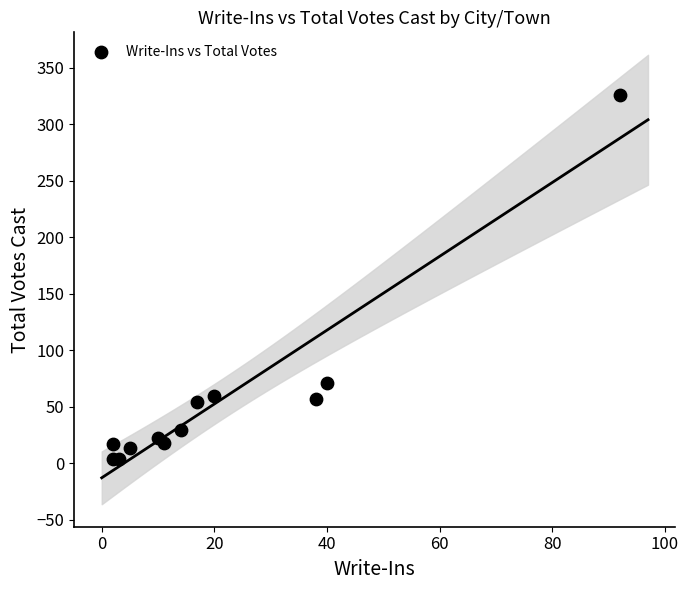

What Y value in the scatter plot is closest to 165?

71